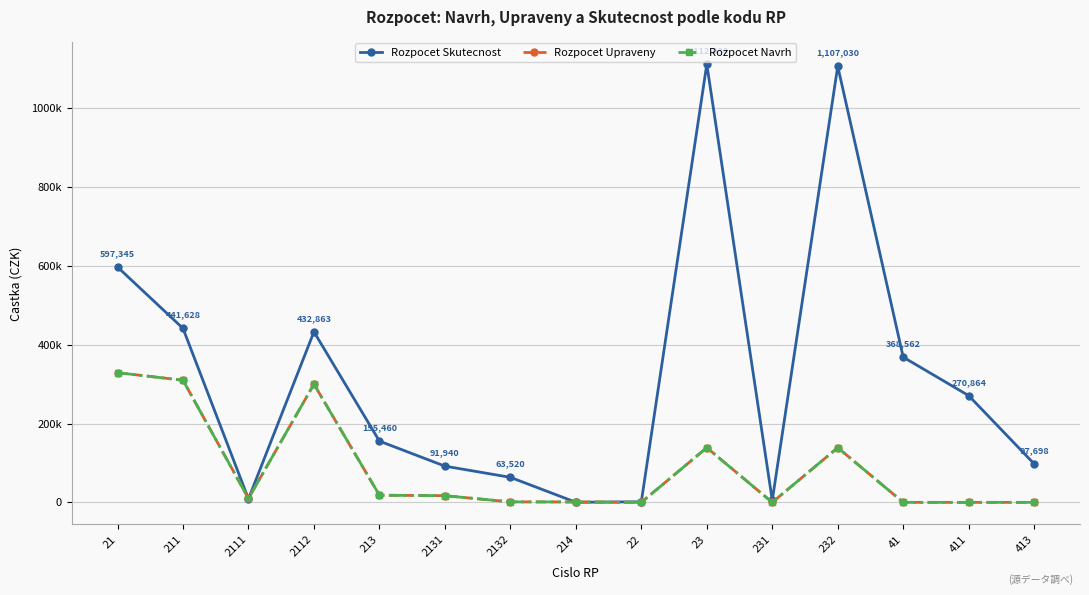

Which series has the largest total across all categories?

Rozpocet Skutecnost